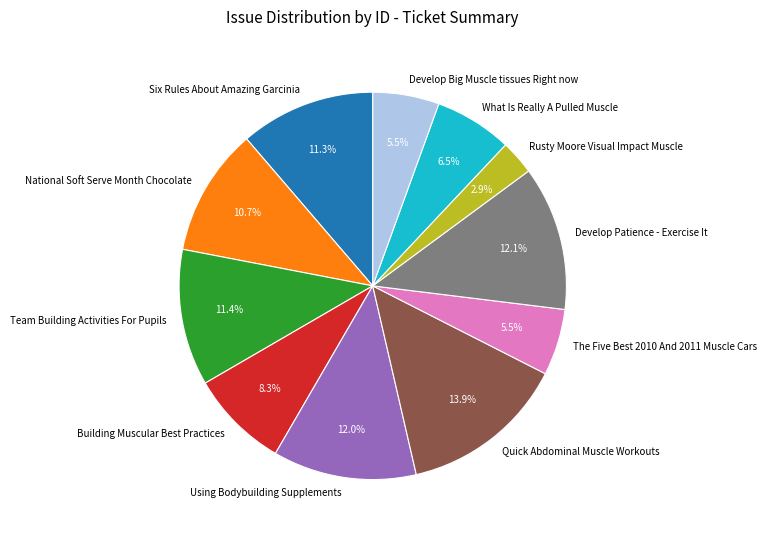

Which slice is the smallest?

Rusty Moore Visual Impact Muscle